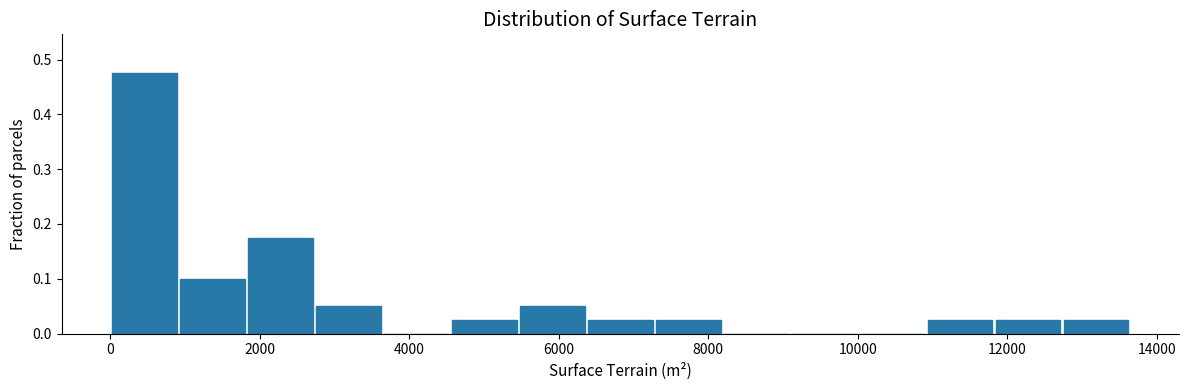

Over which range of the x-axis is the bar tallest?

0 to 1000